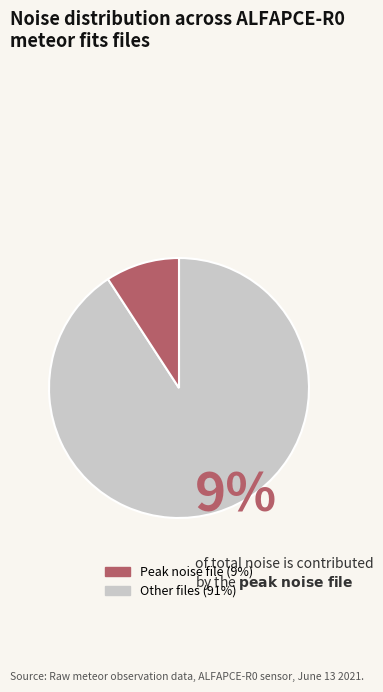

Is there any slice that represents more than half of the pie?

Yes